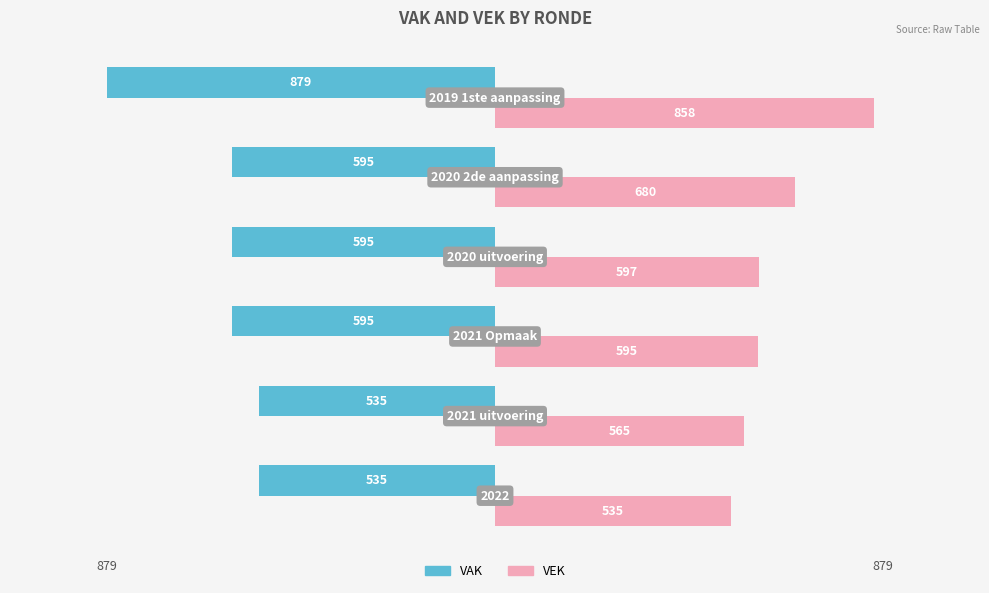

Rank the series by their average value, from highest to lowest.

VEK, VAK